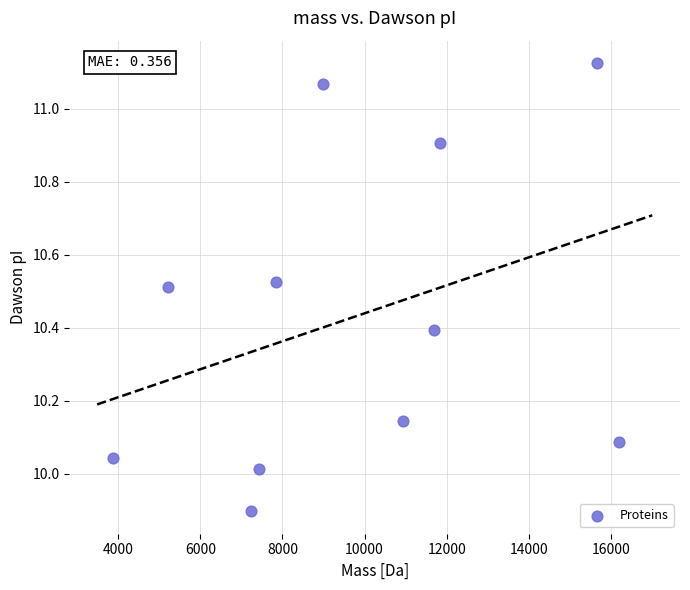

What is the range of Y values (max minus min)?

1.2